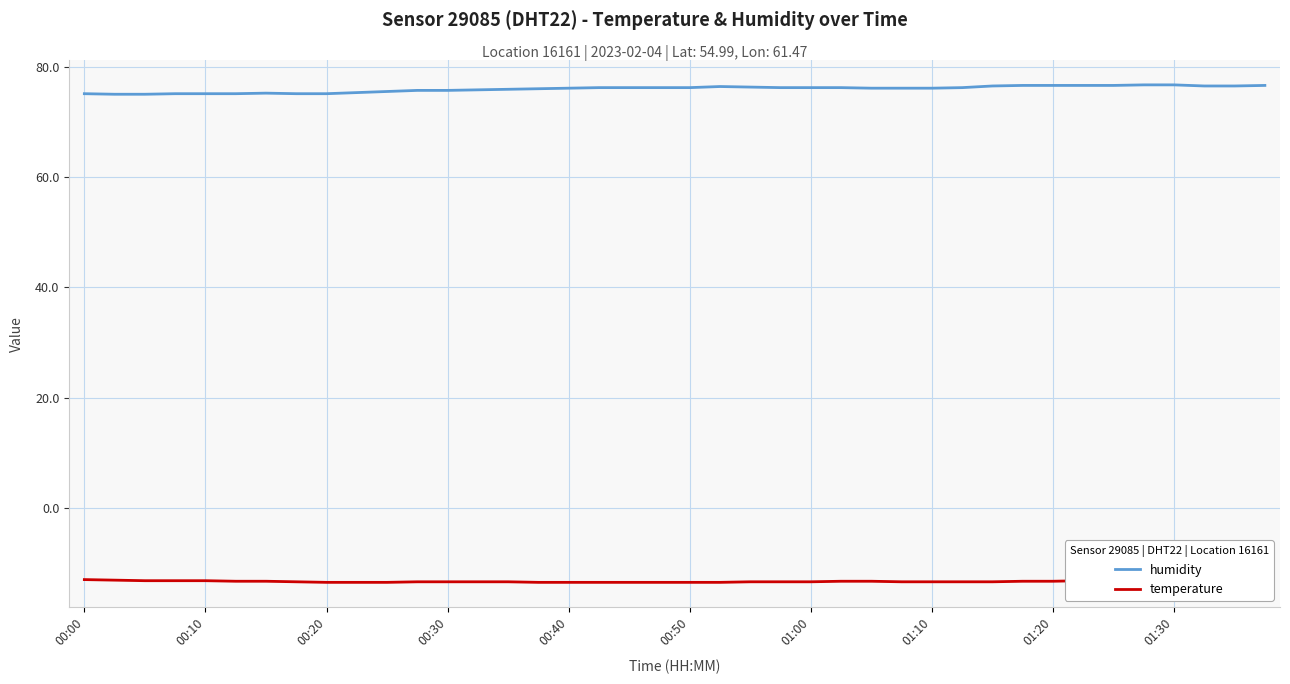

True or false: humidity and temperature cross at least once.

False